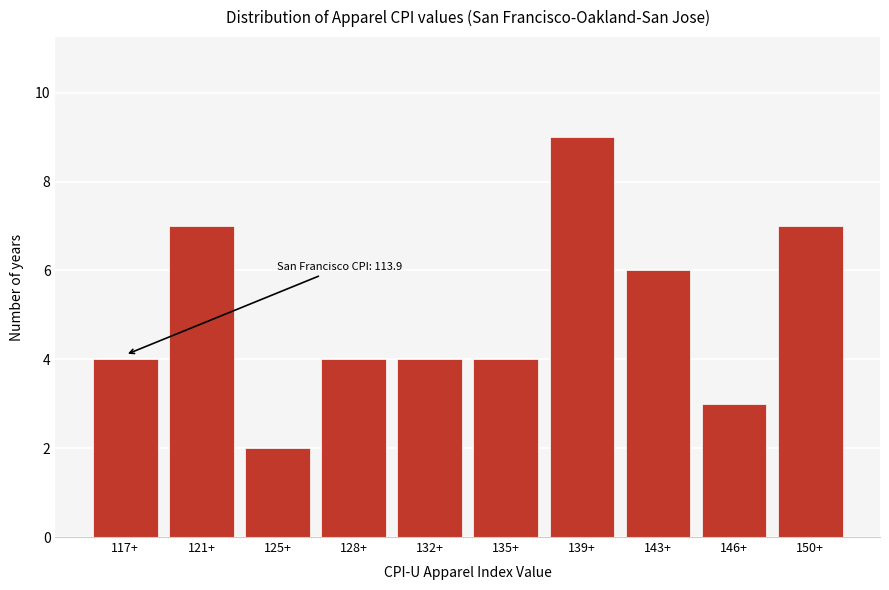

Reading left to right, list all the values displayed in this chart.

117+=4	121+=7	125+=2	128+=4	132+=4	135+=4	139+=9	143+=6	146+=3	150+=7